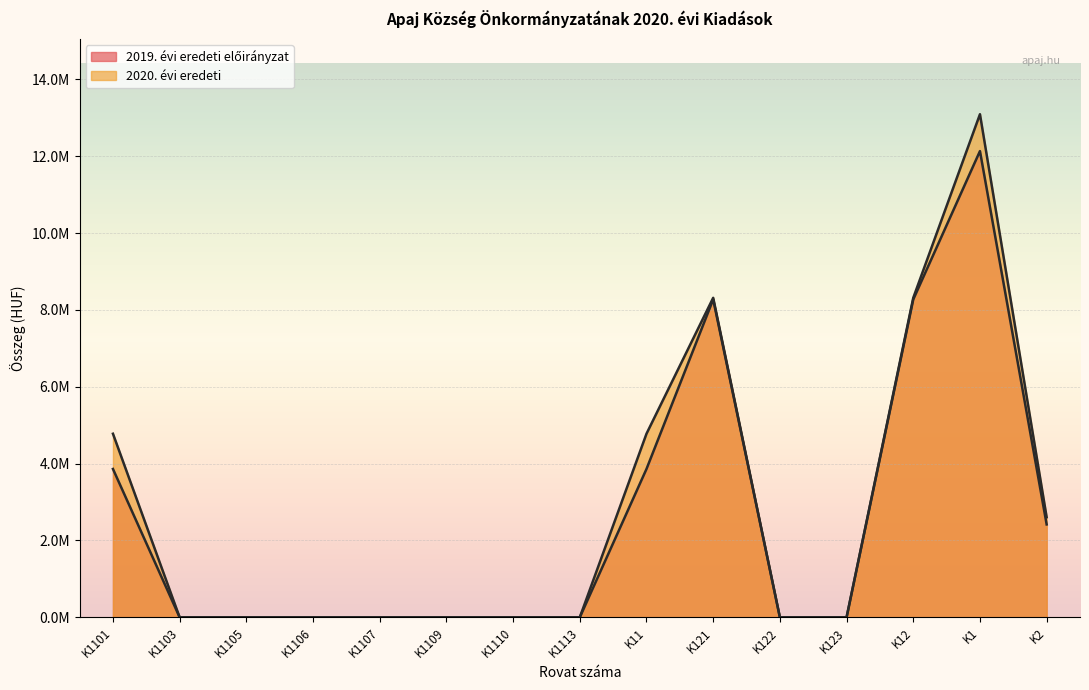

Is it true that 2019. évi eredeti előirányzat equals 0.0 at K1103?

True